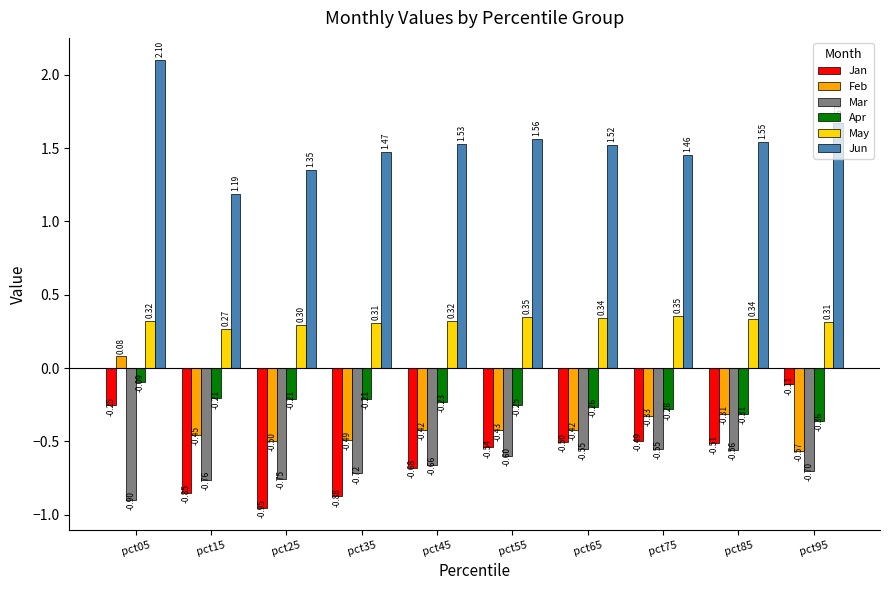

Is the value of Jun at pct05 greater than the value of Jan at pct95?

Yes